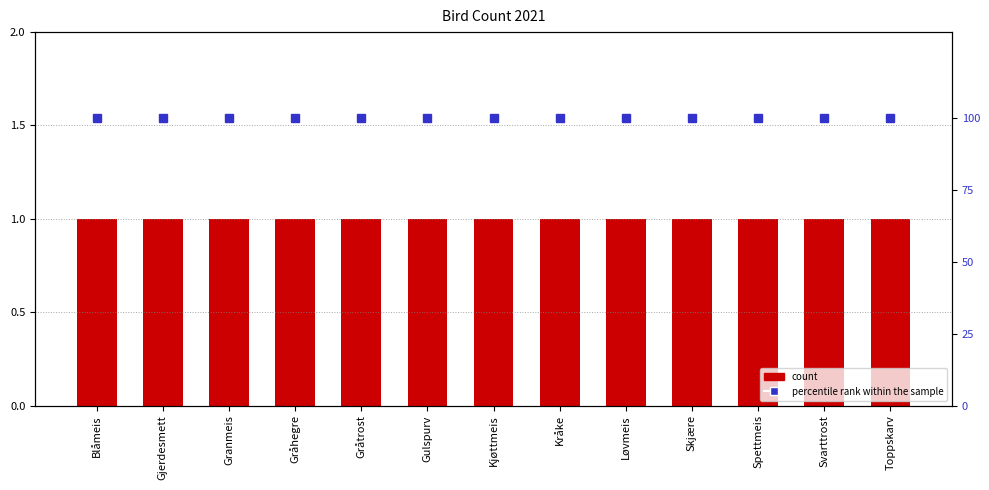

What is the label of the 12th bar from the right?

Gjerdesmett